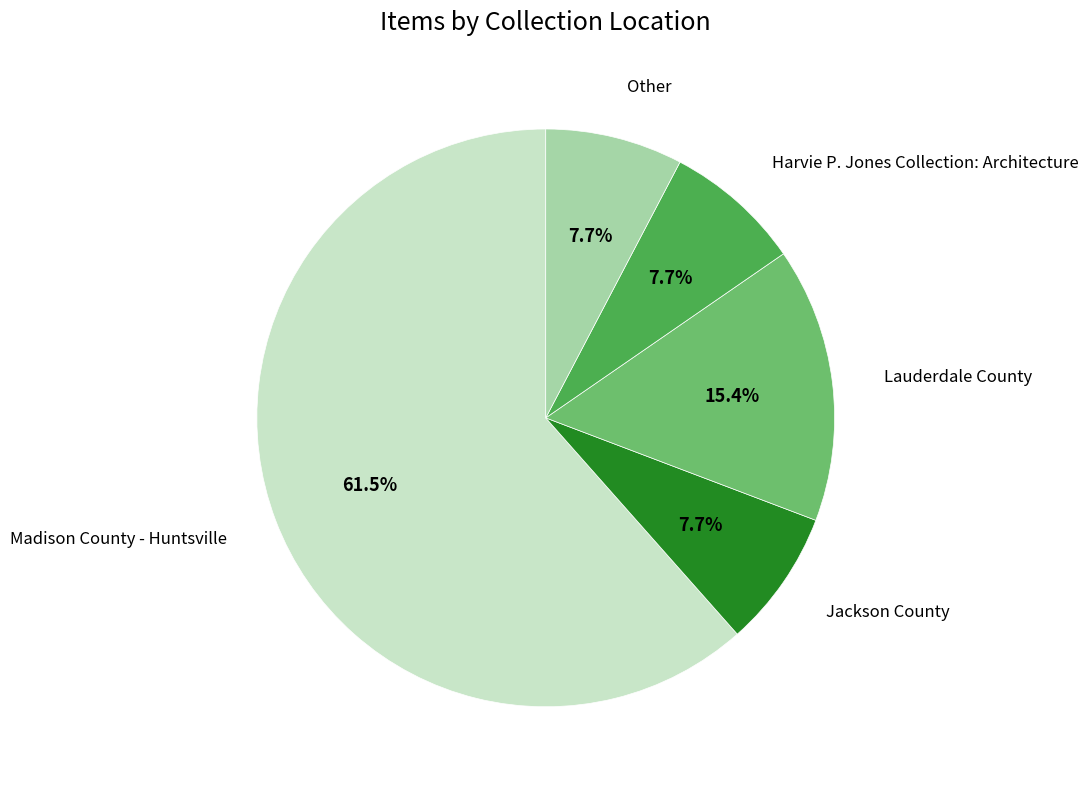

True or false: Harvie P. Jones Collection: Architecture accounts for 8% of the total.

True